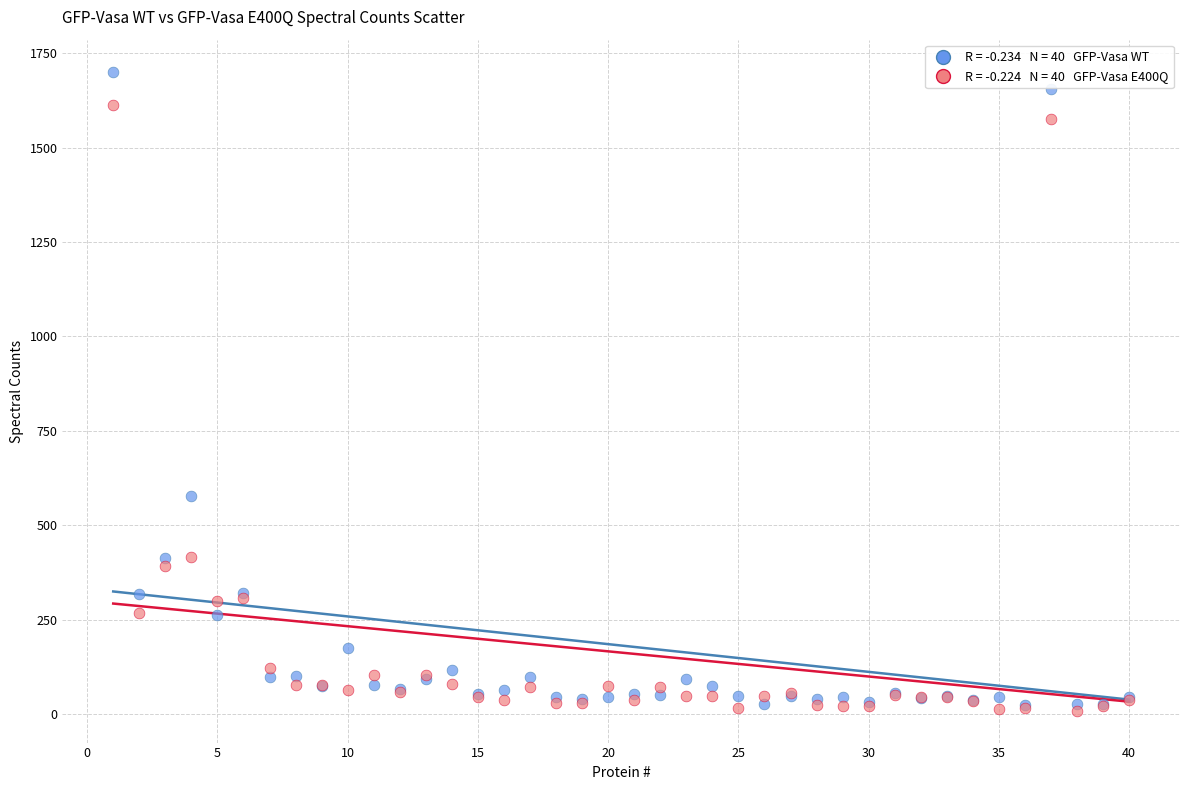

Across all series, what Y value is closest to 855?

577